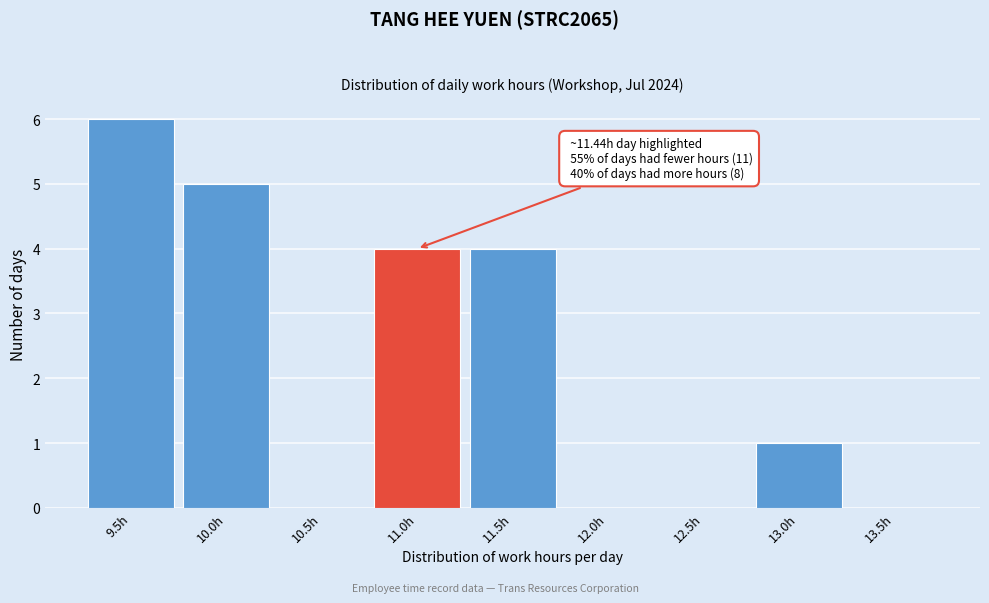

Reading left to right, list all the values displayed in this chart.

9.5h=6	10.0h=5	10.5h=0	11.0h=4	11.5h=4	12.0h=0	12.5h=0	13.0h=1	13.5h=0